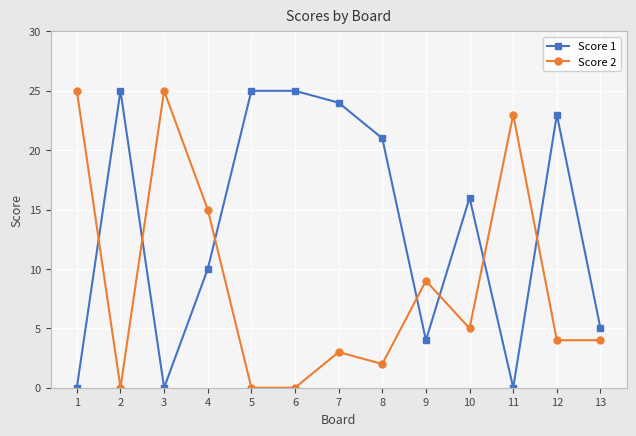

True or false: Score 1 has more than 2 points higher than both neighbors.

True